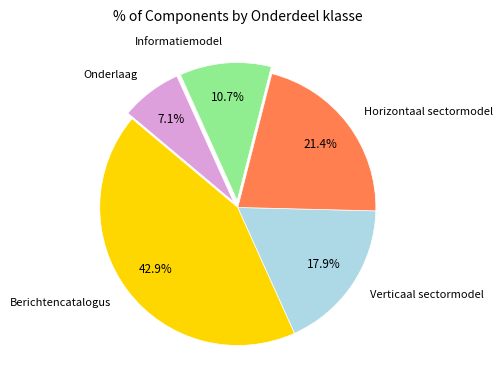

The Onderlaag slice represents 7% of the pie. True or false?

True